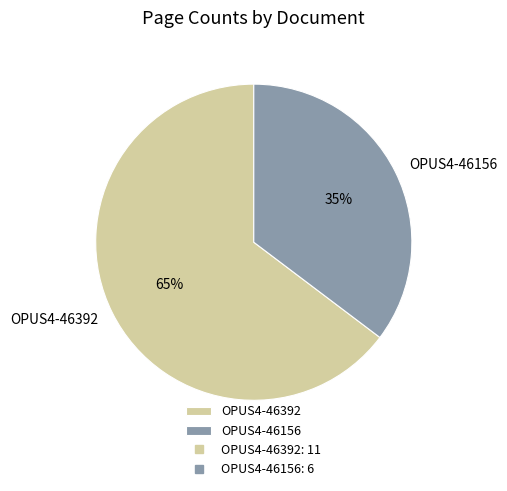

Does any single category account for the majority?

Yes